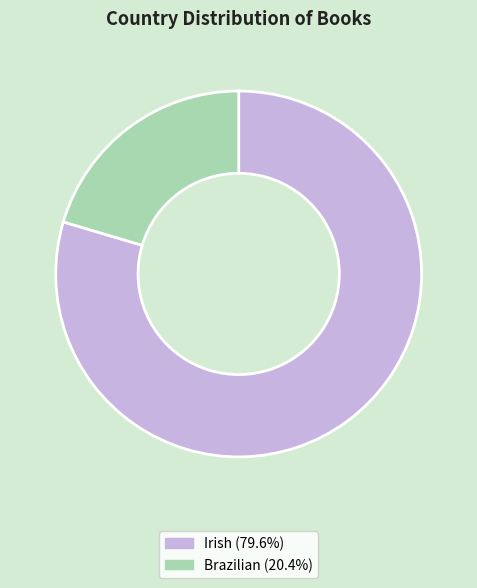

Is the sum of Brazilian and Irish greater than half?

Yes